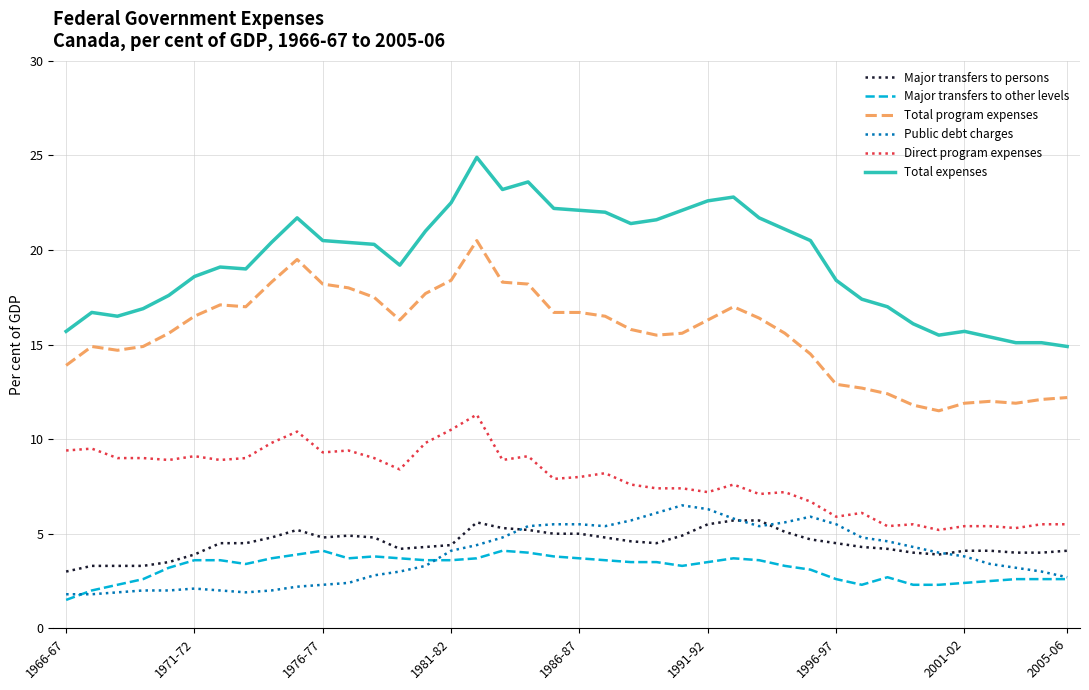

Which series has the largest total across all categories?

Total expenses